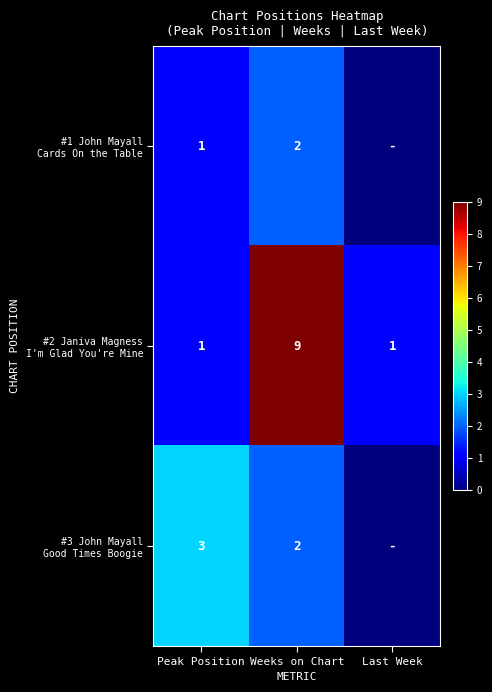

Between Peak Position and Weeks on Chart, which series saw the biggest shift?

#2 Janiva Magness I'm Glad You're Mine